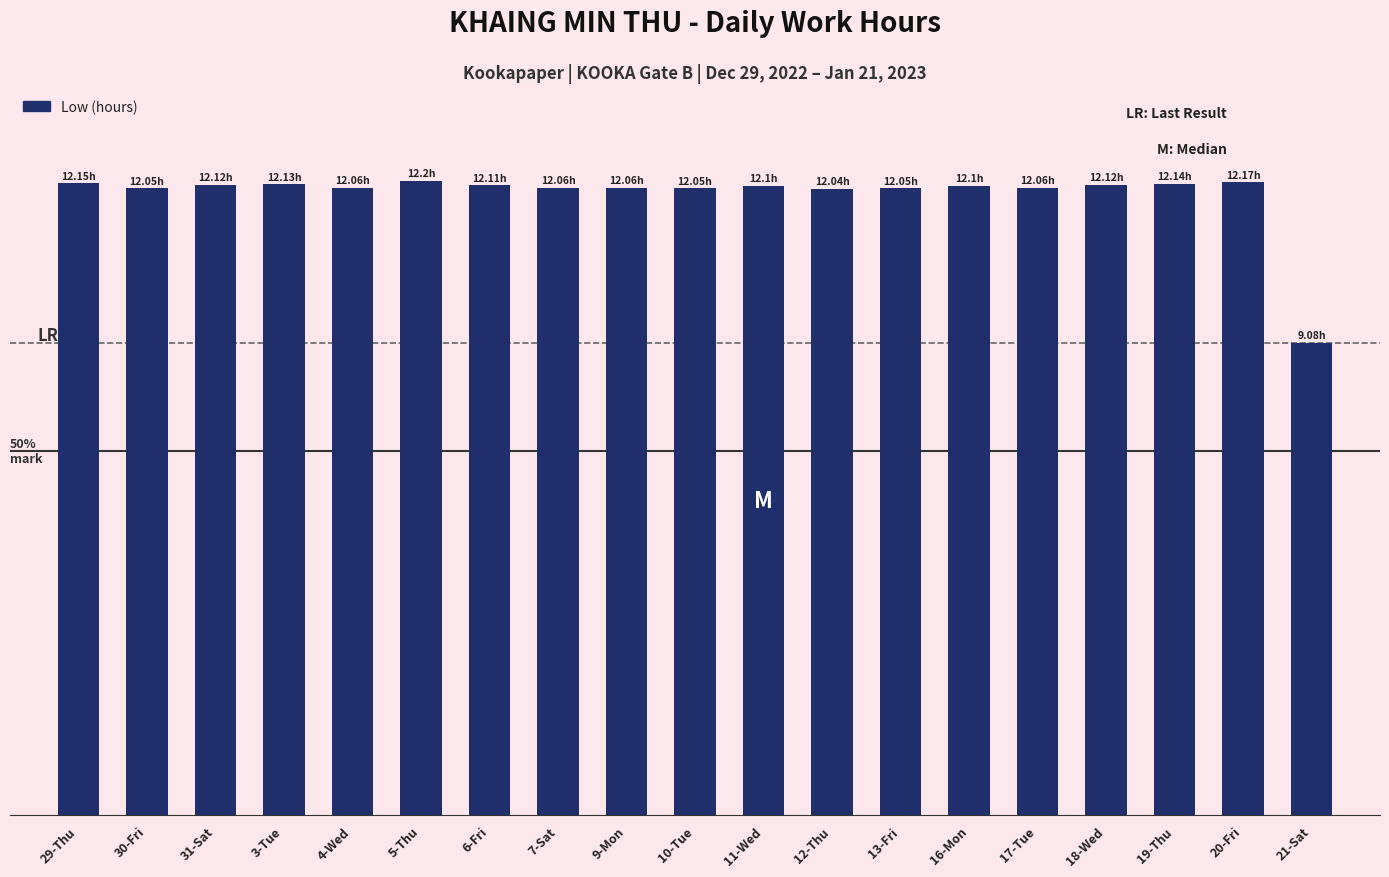

At which label does the data first exceed 12?

29-Thu